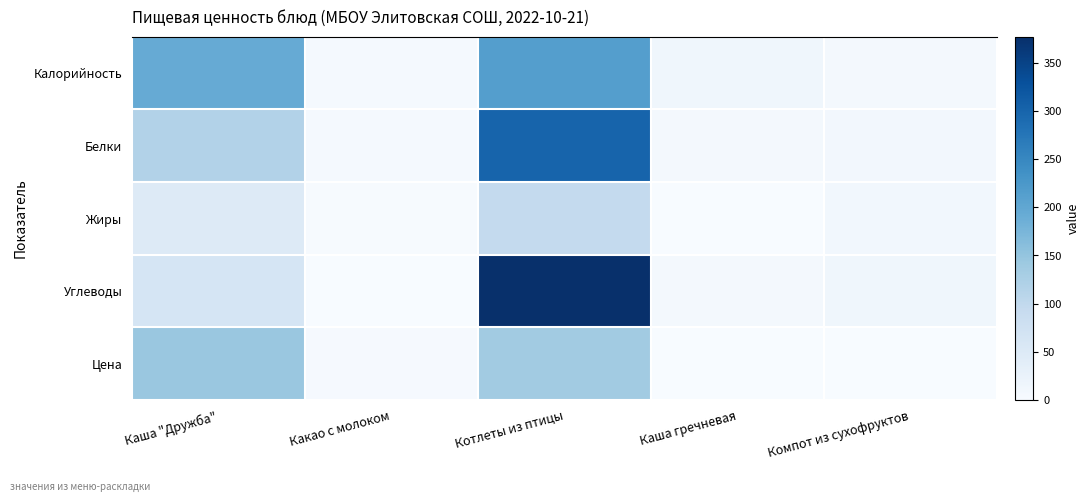

What is the total value across all series at Котлеты из птицы?

1124.9